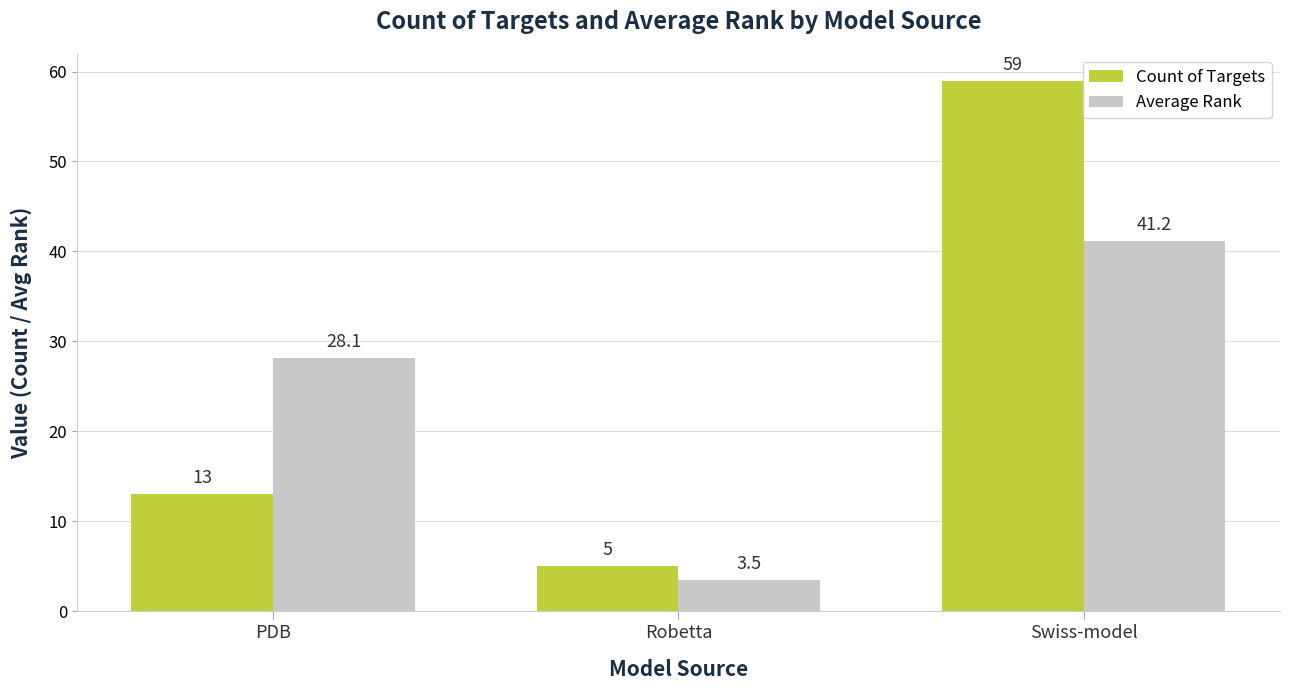

At which category is the sum across all series the highest?

Swiss-model